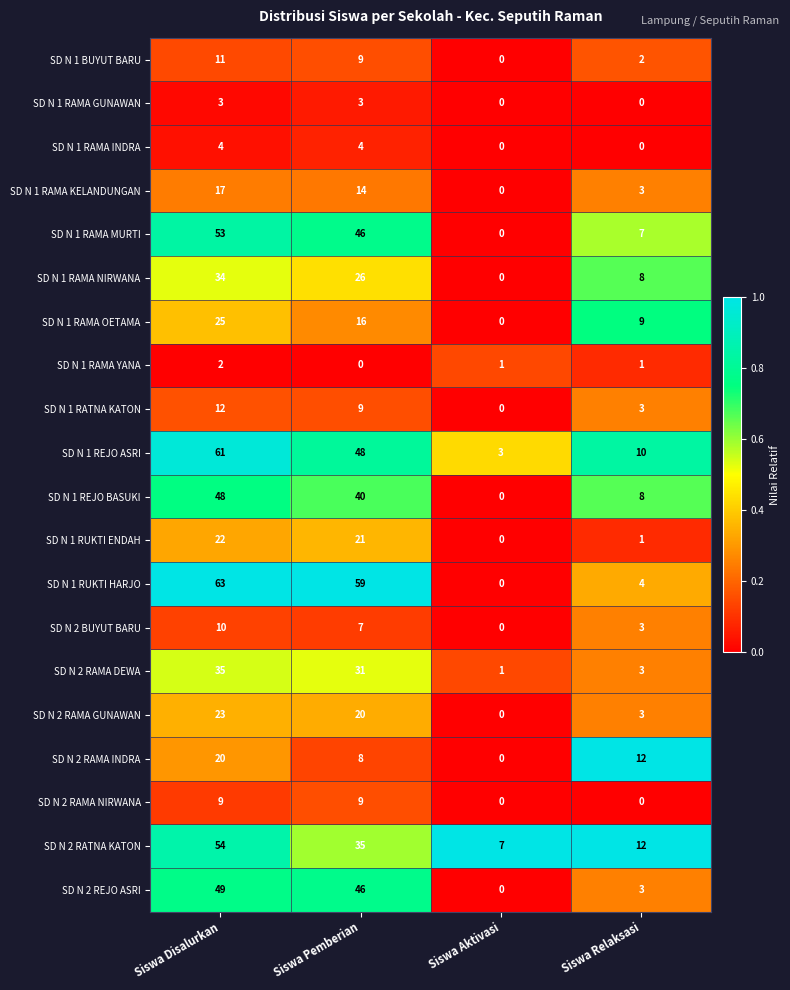

At which label does SD N 2 BUYUT BARU reach its peak?

Siswa Disalurkan